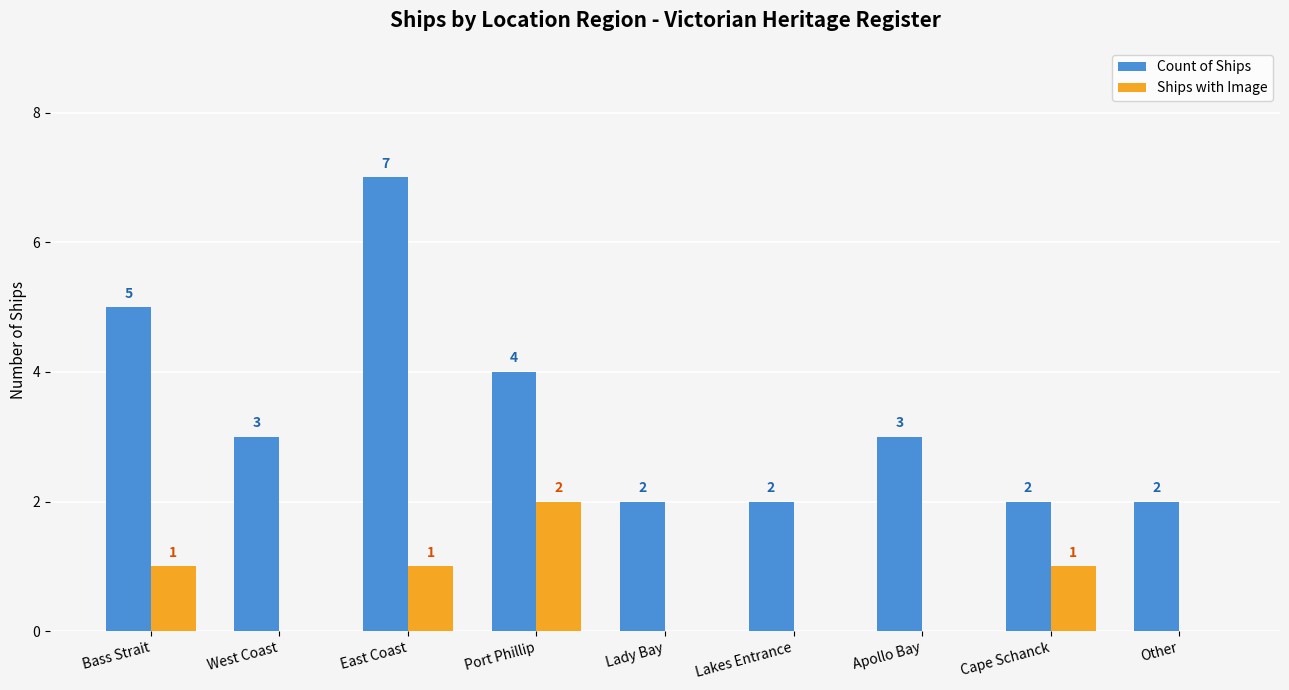

Are the bars horizontal?

No